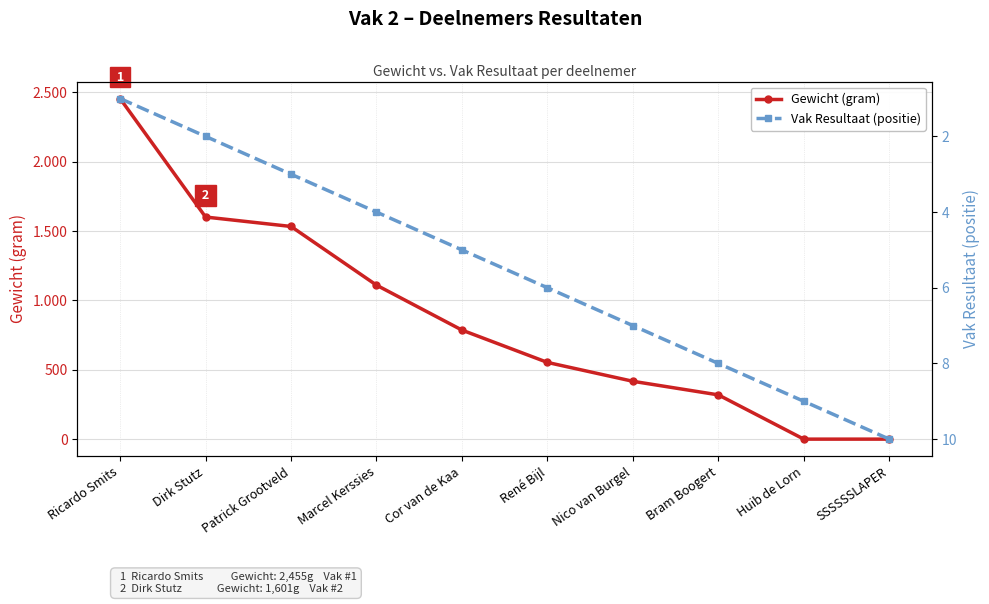

Where is Gewicht (gram) nearest to the value 1227?

Marcel Kerssies